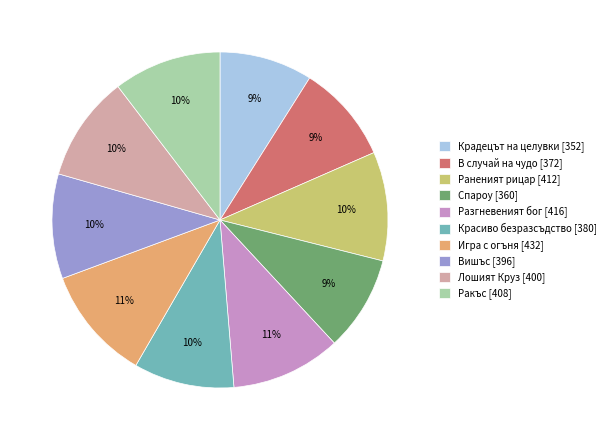

Does В случай на чудо represent more than half of the total?

No